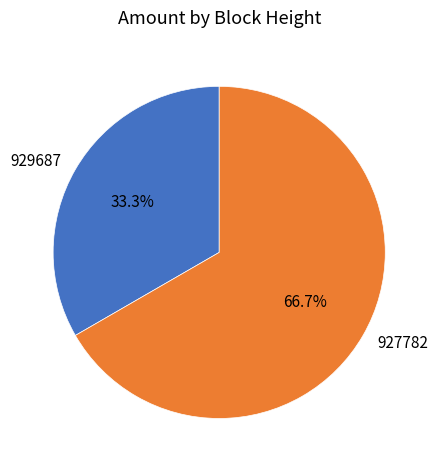

Rank the categories by value from highest to lowest.

927782, 929687